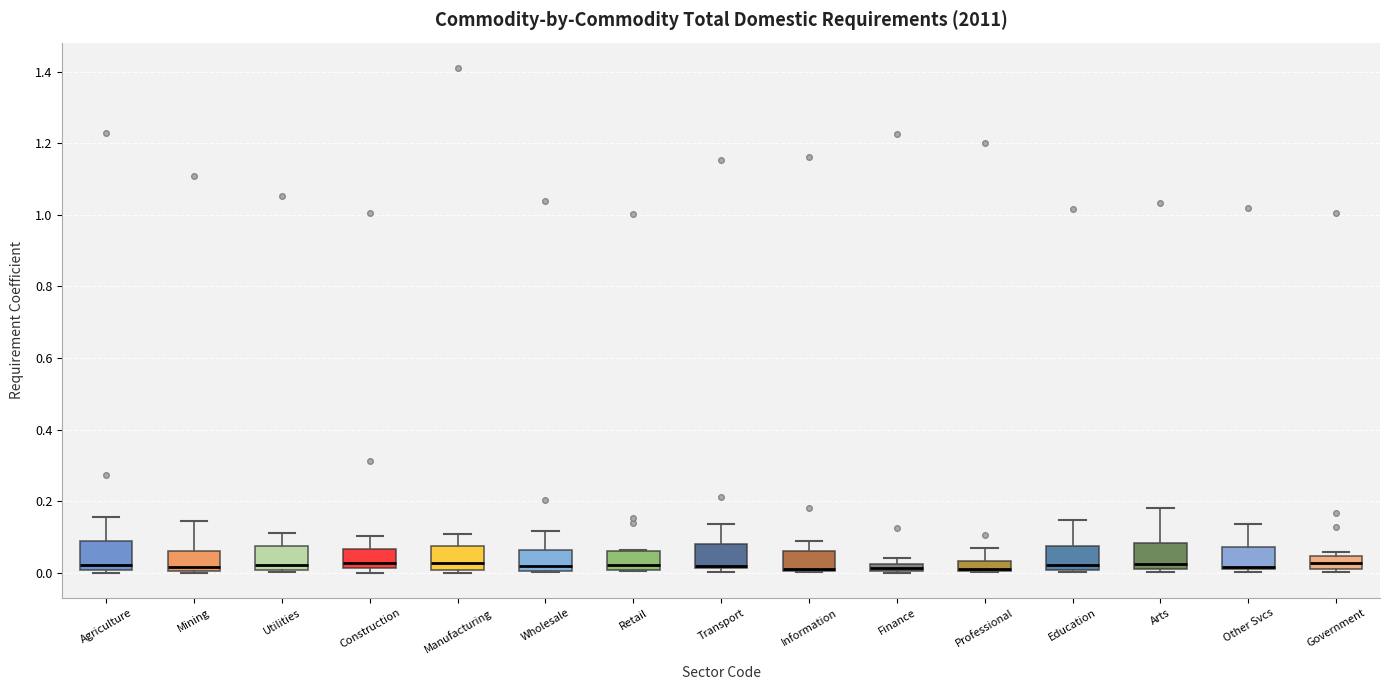

Where does the median line of the box for Education sit on the y-axis? The values are not printed on the chart, so give them approximately, as read against the axis.

0.02